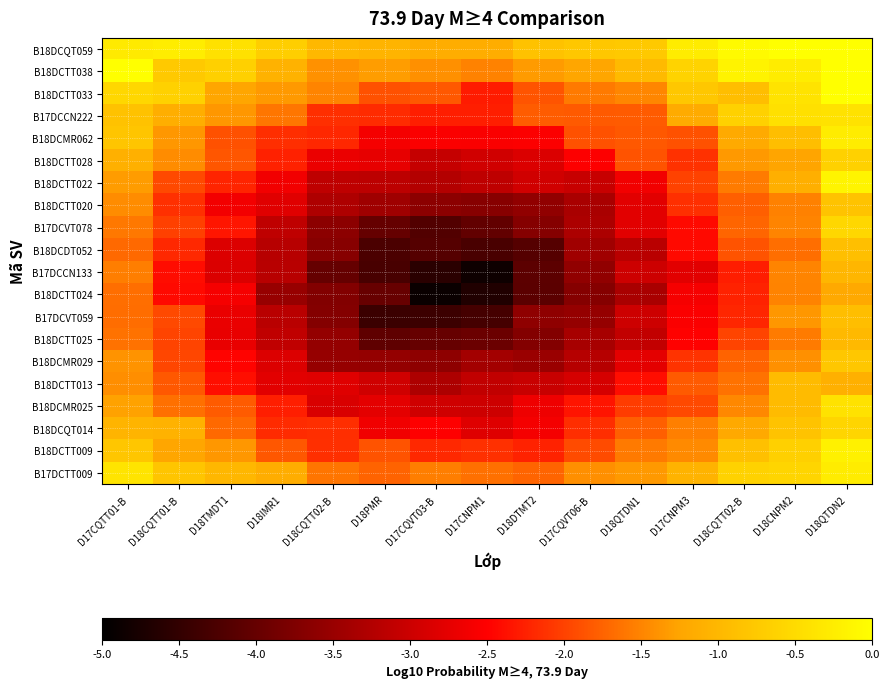

Between D18QTDN1 and D17CNPM1, which is larger?

D18QTDN1